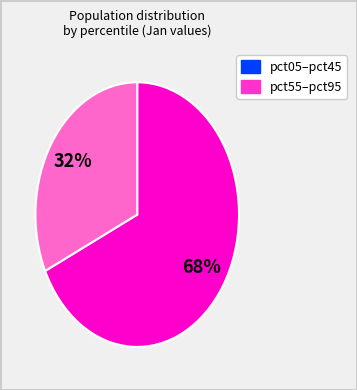

To the nearest percent, what is the average slice percentage?

50%